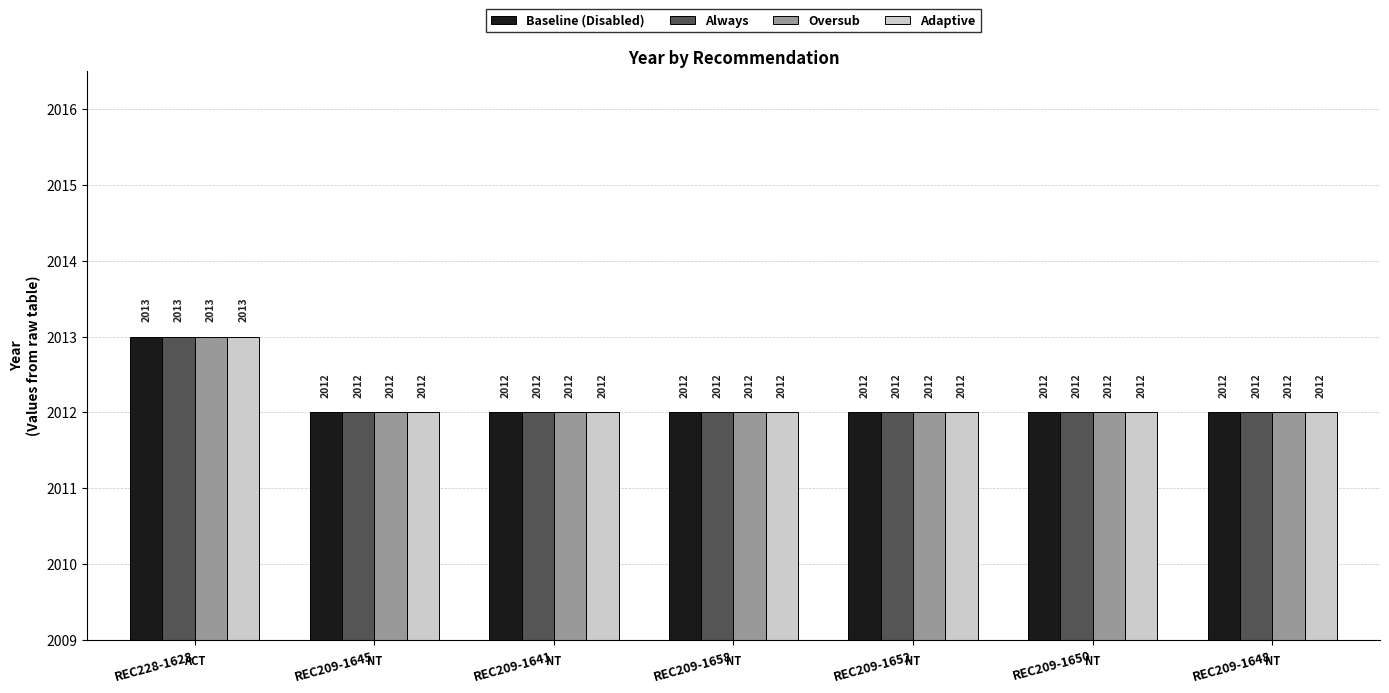

Is the value of Always at REC228-1628 greater than the value of Oversub at REC209-1641?

Yes